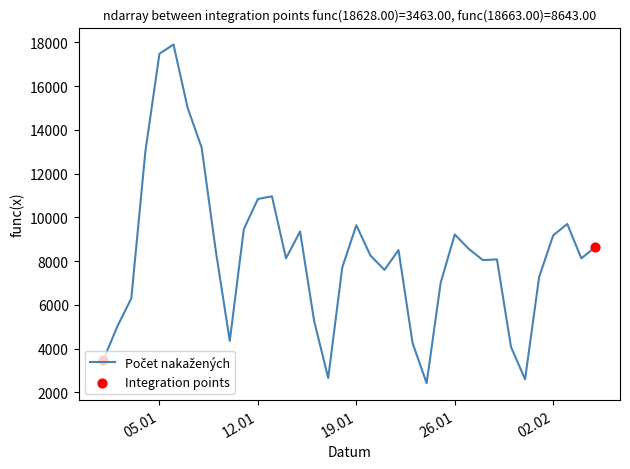

What is the smallest value displayed?

2414